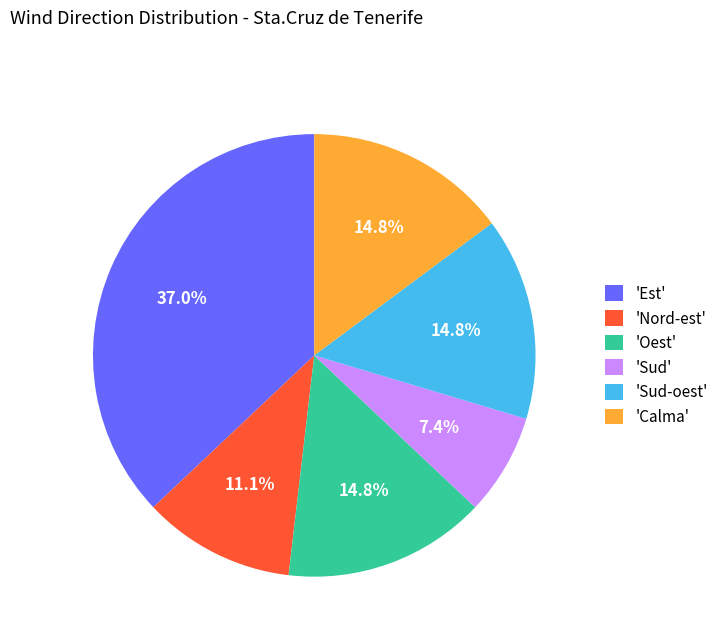

Approximately how many times larger is the value at 'Calma' compared to 'Oest'?

1.0